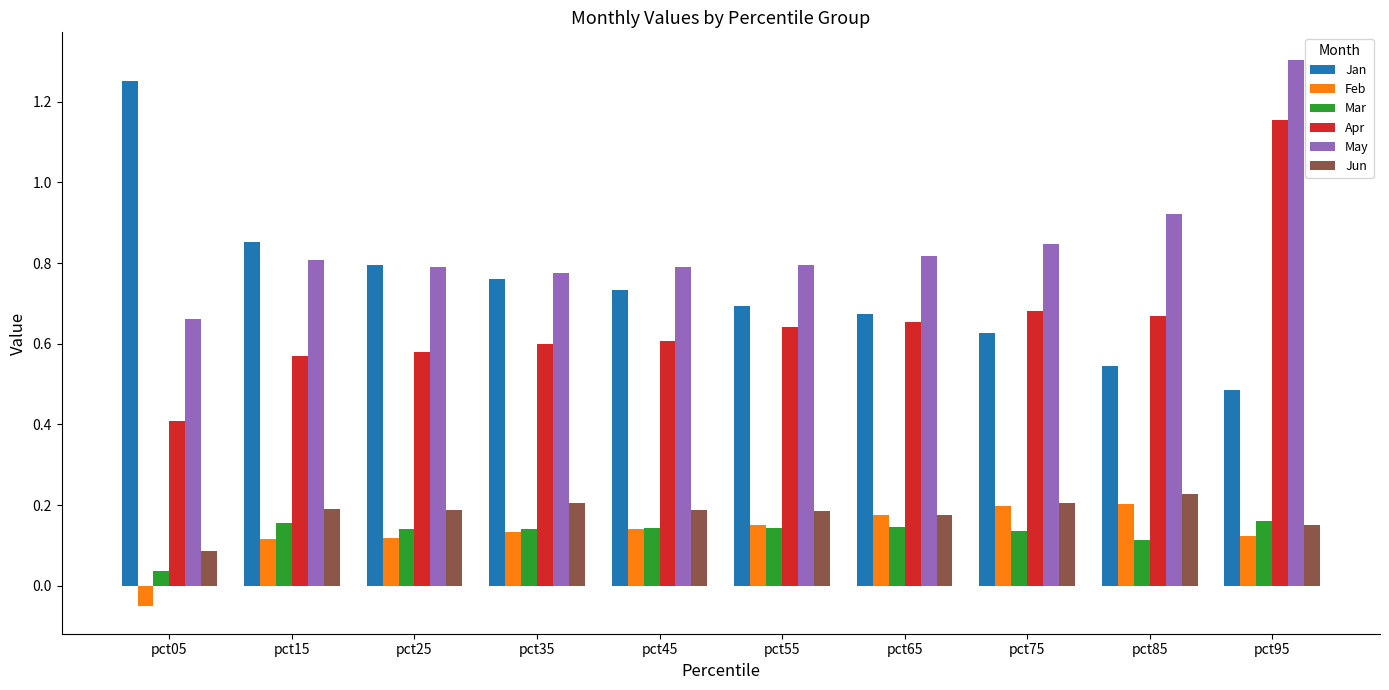

At how many categories does at least one series exceed 0?

10